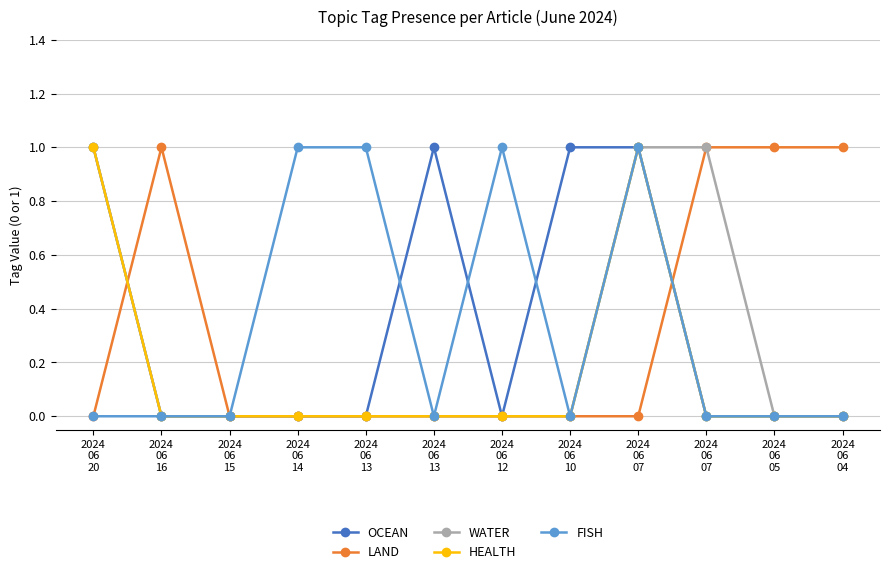

What is the label of the 1st point from the right?

2024
06
04